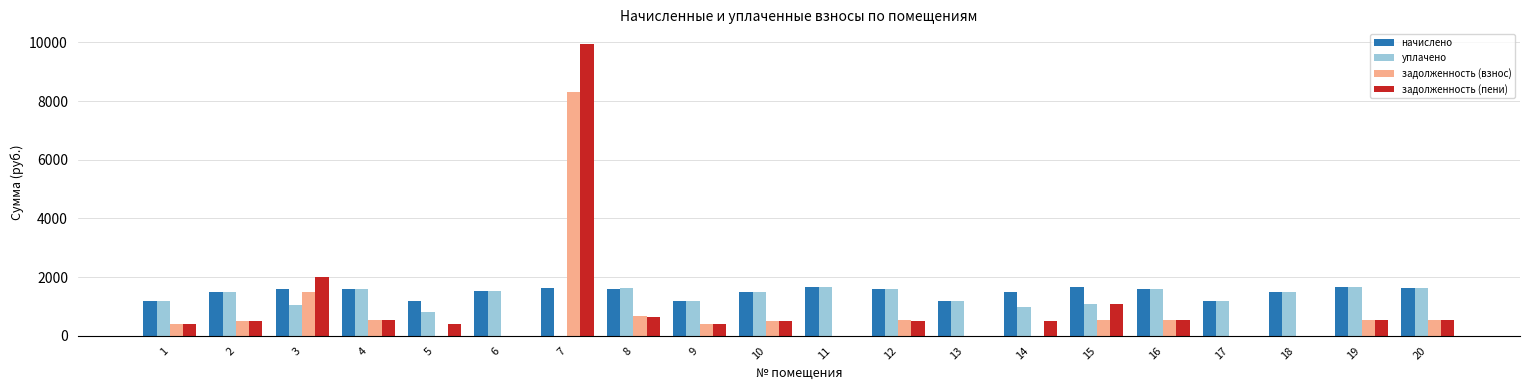

What is the sum of the уплачено values at 7 and 9?

1172.5